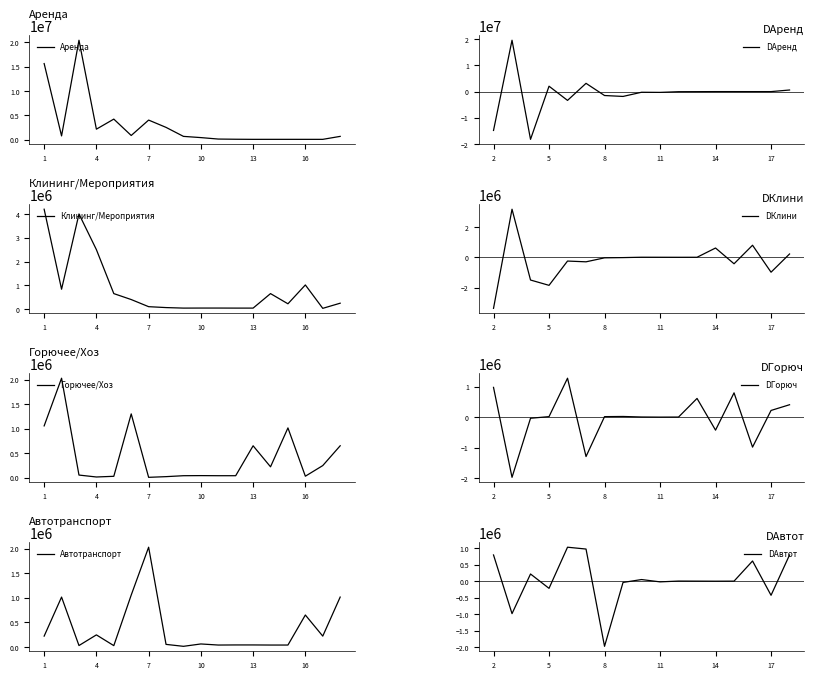

Between 4 and 7, which is larger?

7